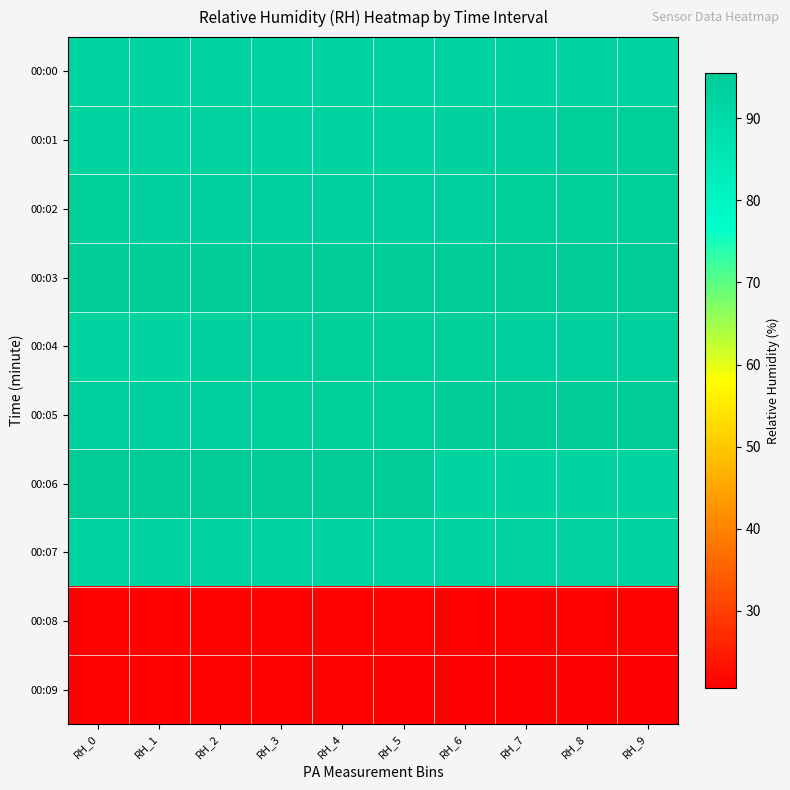

How many series are shown in this chart?

10